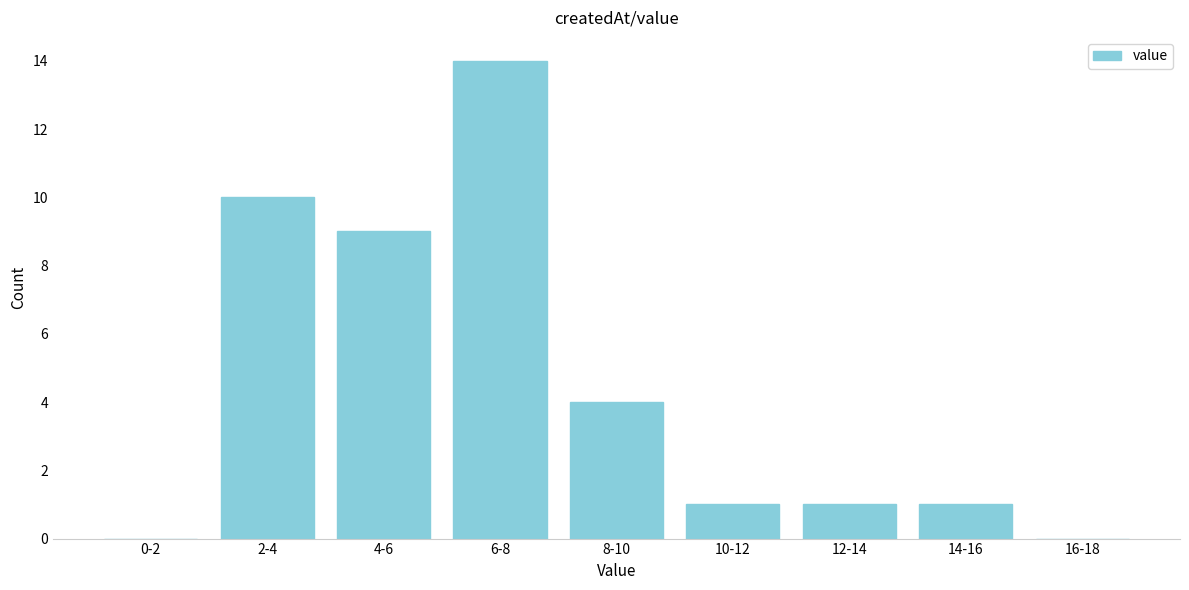

Reading right to left, list all the values displayed in this chart.

16-18=0	14-16=1	12-14=1	10-12=1	8-10=4	6-8=14	4-6=9	2-4=10	0-2=0